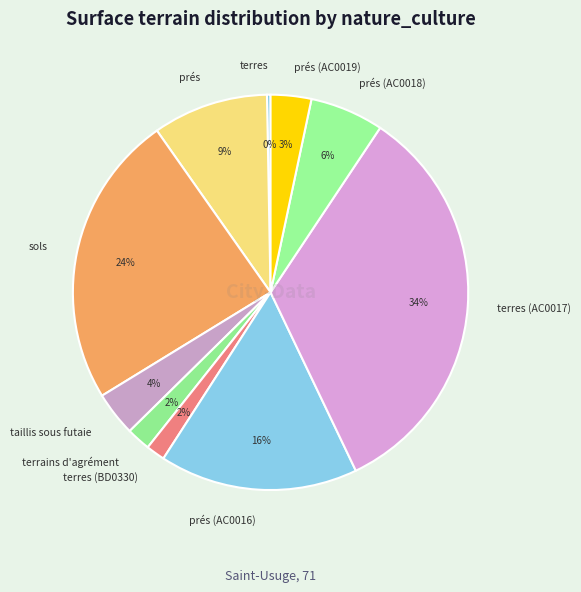

Which has a higher value, terres (BD0330) or terres?

terres (BD0330)